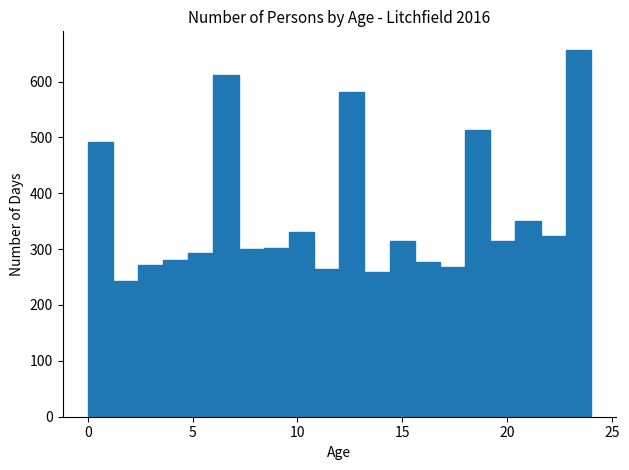

Read against the x-axis, roughly where is the centre of the tallest bar?

23.5